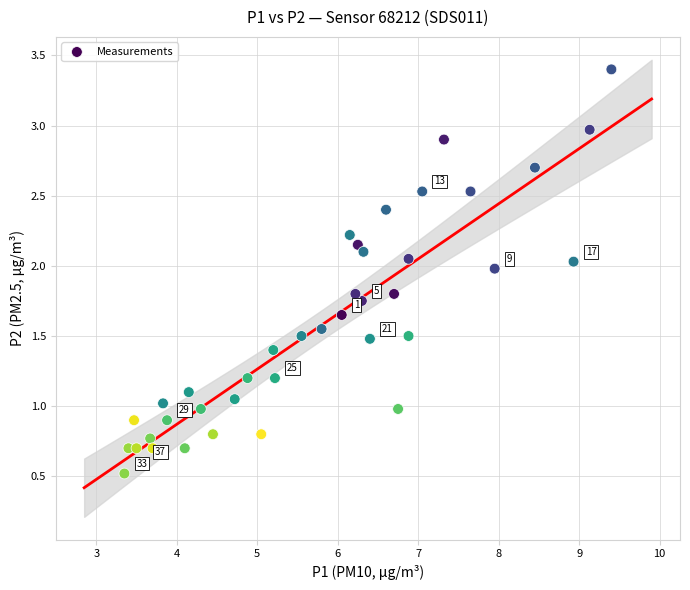

What is the range of Y values (max minus min)?

2.9